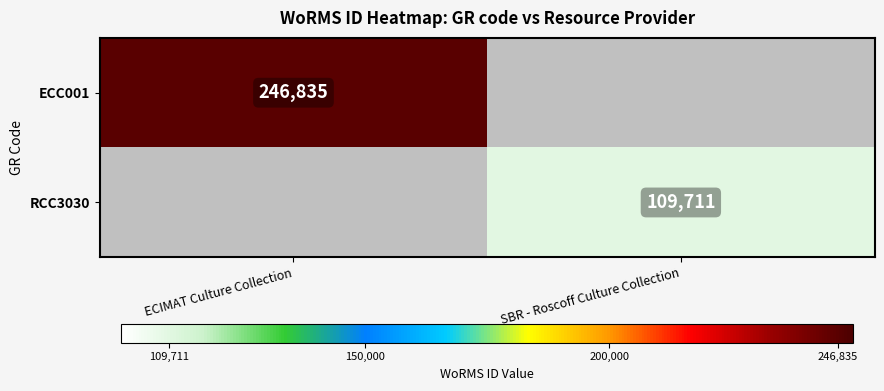

Is it true that ECC001 equals 347628 at ECIMAT Culture Collection?

False